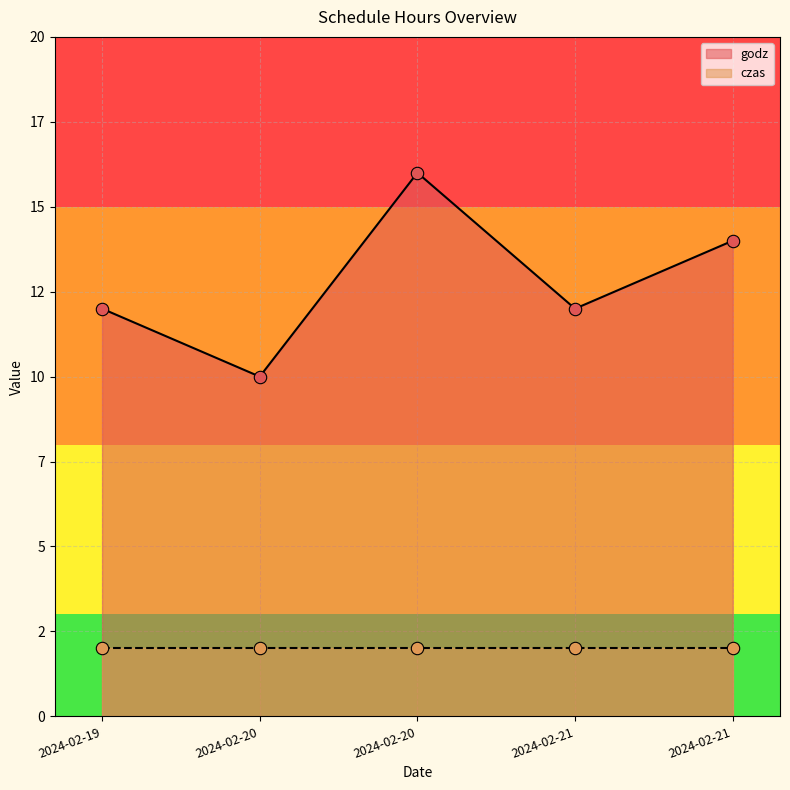

What is the ratio of the value at 2024-02-20 to the value at 2024-02-21?

1.3